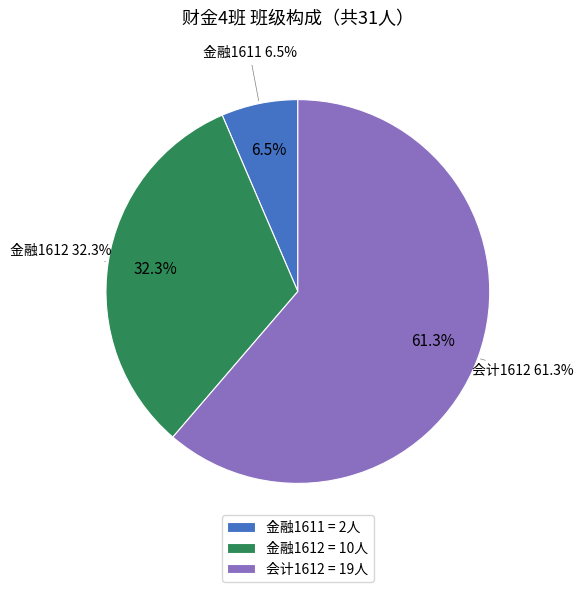

To the nearest percent, what portion does 会计1612 represent?

61%